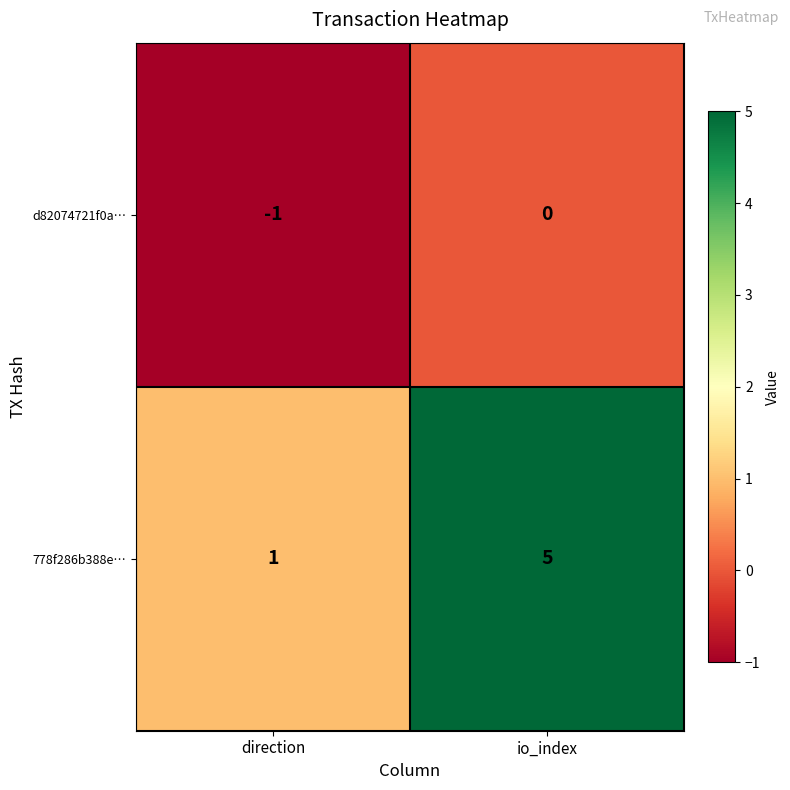

At which category is the sum across all series the highest?

io_index